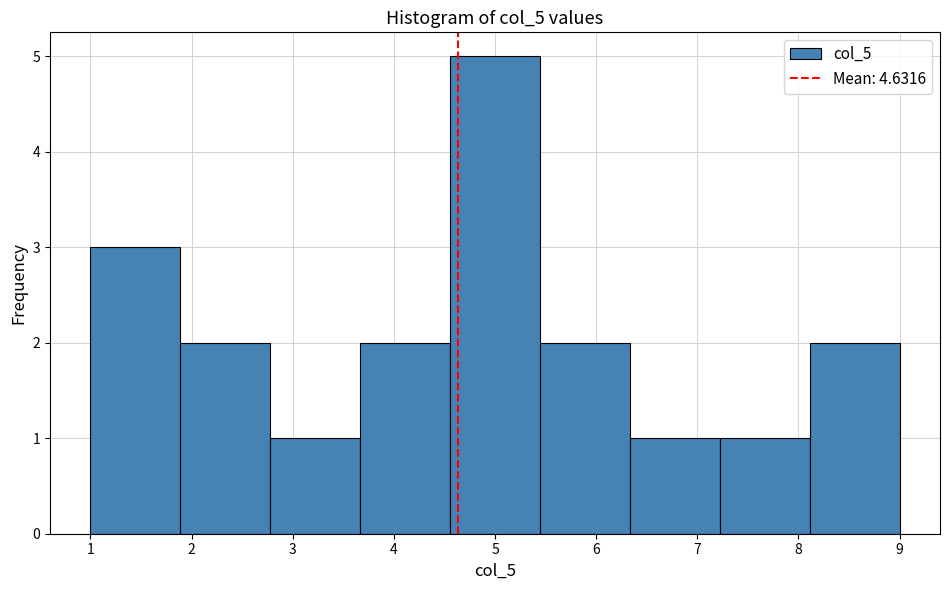

What is the height of the bar covering 7.2 to 8.1 on the x-axis? Neither the bar edges nor the heights are printed on the chart, so give them approximately, as read against the axes.

1